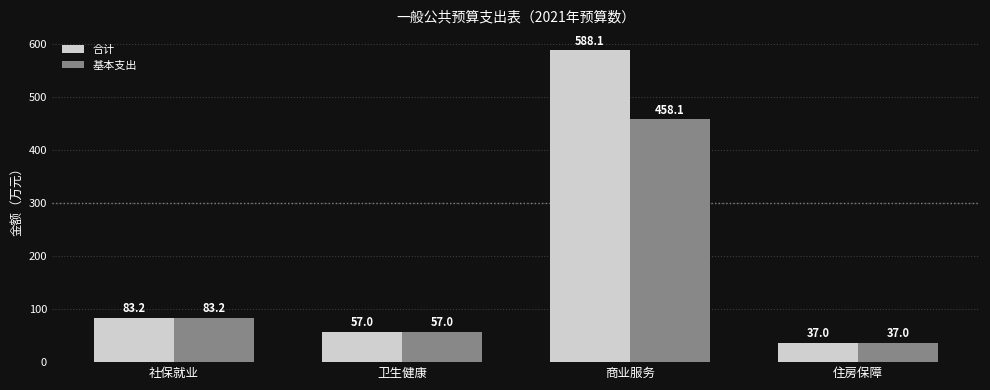

What value does the 基本支出 series have at 社保就业?

83.2